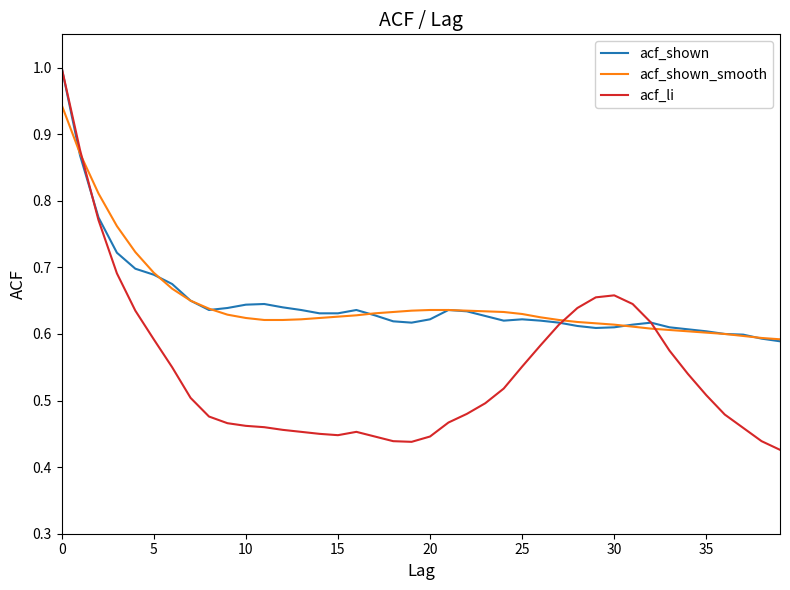

Which series has the largest range (max minus min)?

acf_li